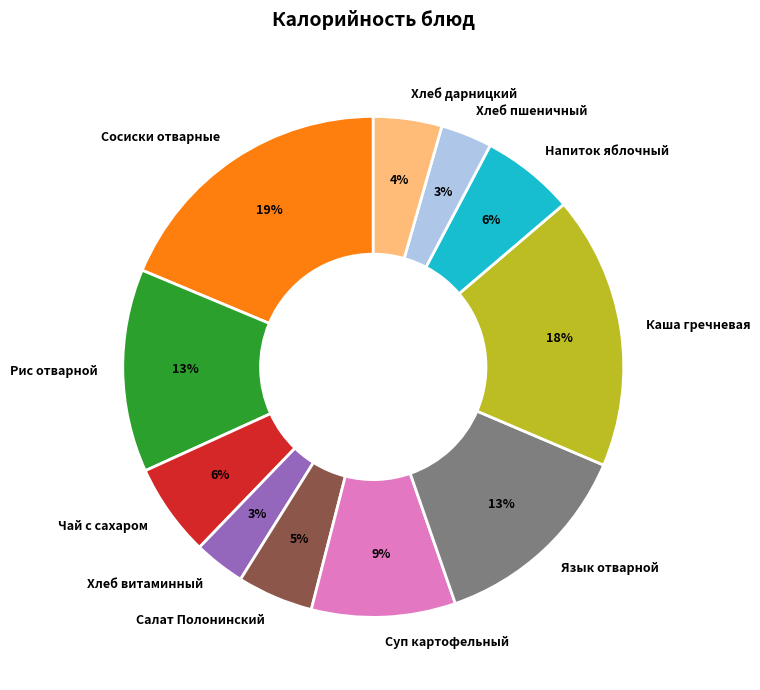

How many segments does this pie chart have?

11